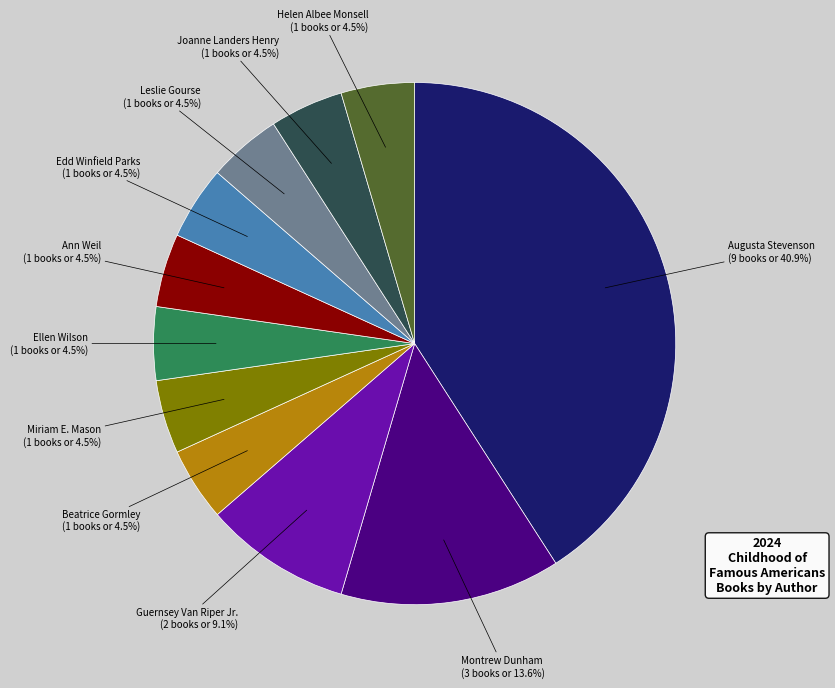

How many slices are in this pie chart?

11